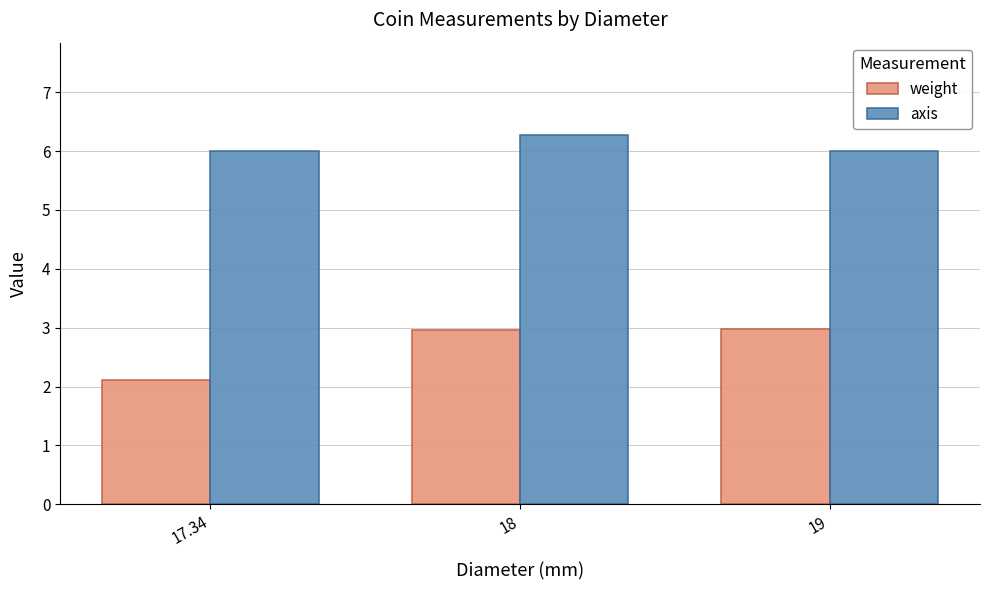

Which series changed the most between 17.34 and 18?

weight